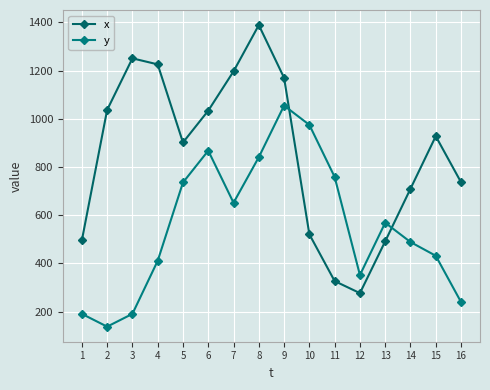

True or false: y and x cross at least once.

True